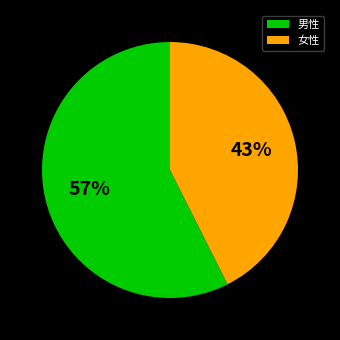

True or false: 女性 accounts for 51% of the total.

False